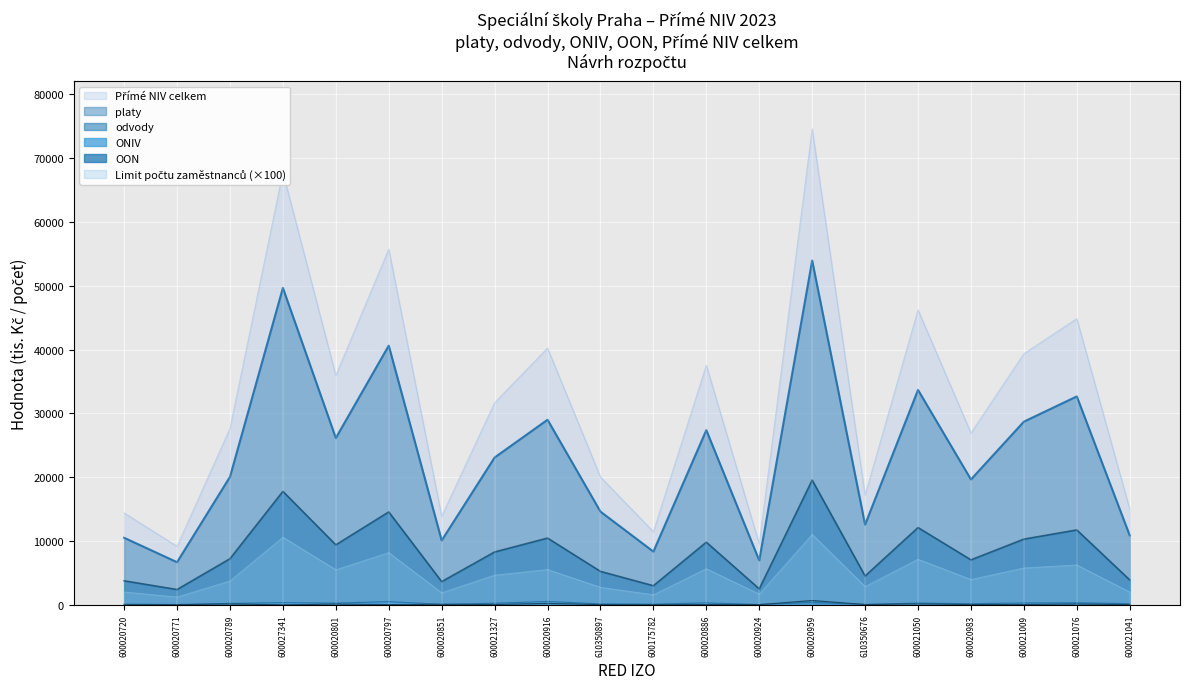

Which category has the highest value in the Limit počtu zaměstnanců series?

600020959